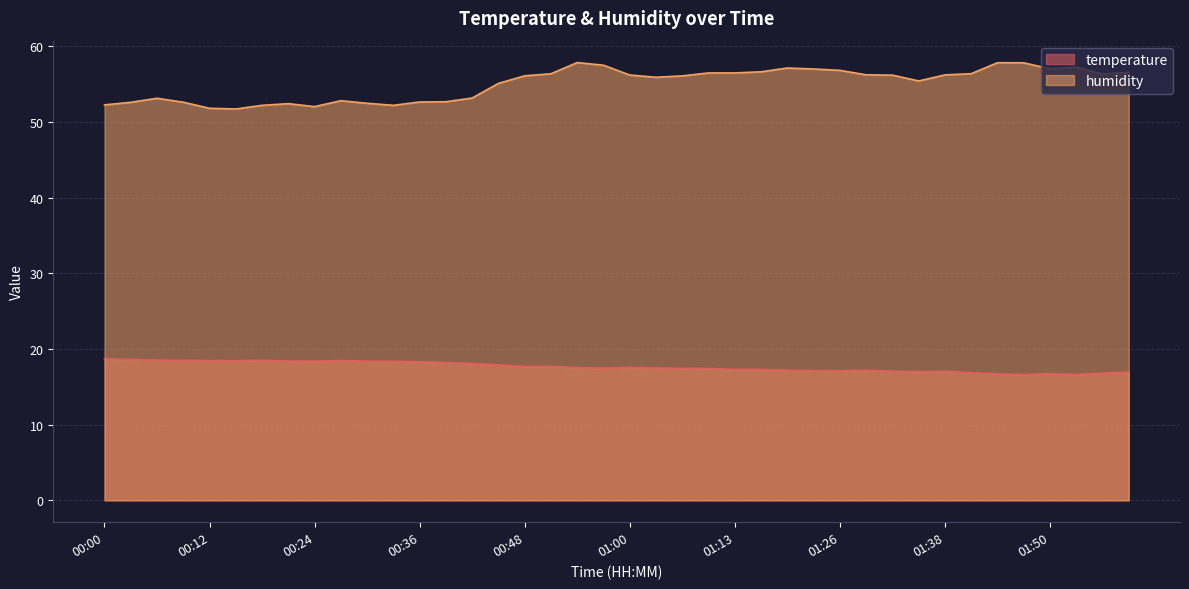

At which category is the sum across all series the highest?

00:54